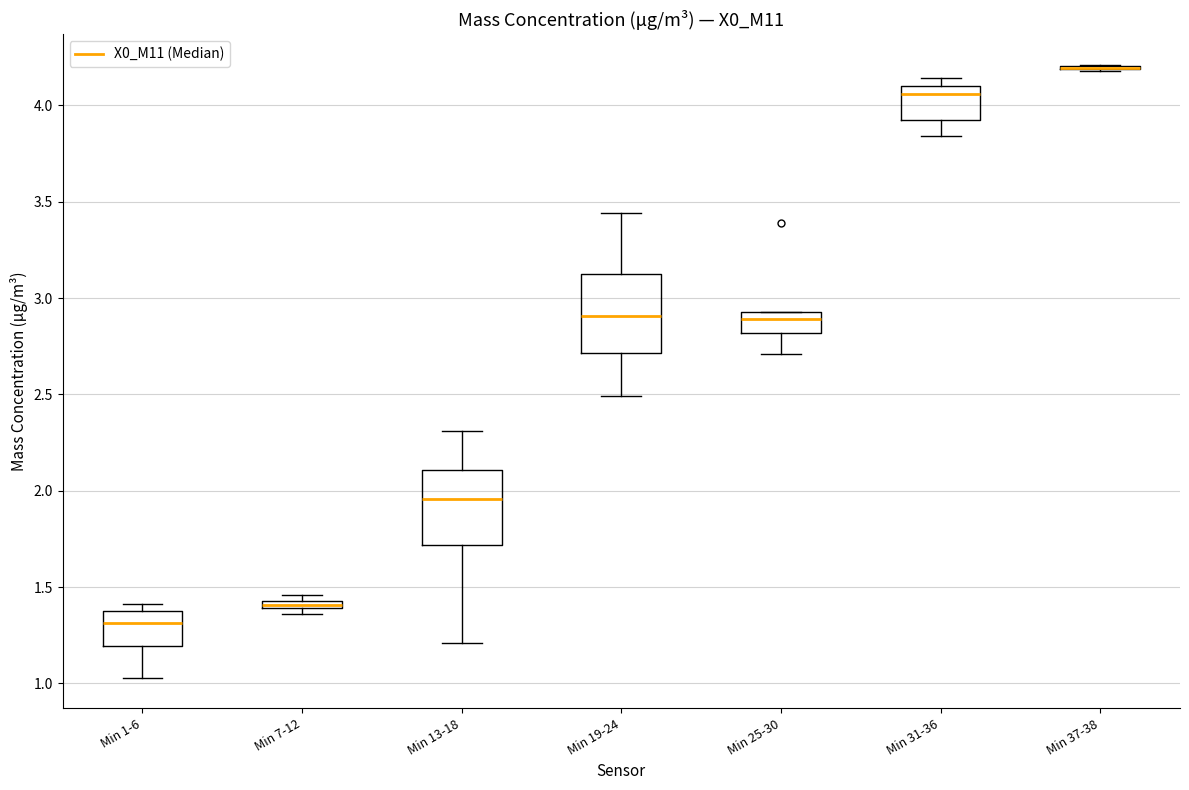

Where is the upper edge of the box for Min 1-6 on the y-axis? The values are not printed on the chart, so give them approximately, as read against the axis.

1.40